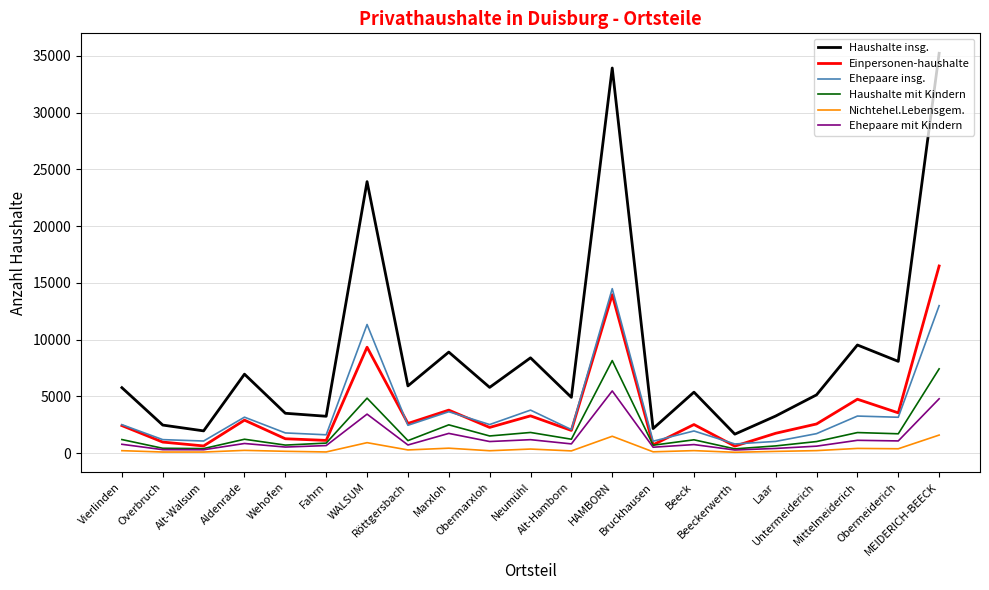

Rank the series by their maximum value, from lowest to highest.

Nichtehel.Lebensgem., Ehepaare mit Kindern, Haushalte mit Kindern, Ehepaare insg., Einpersonen-haushalte, Haushalte insg.